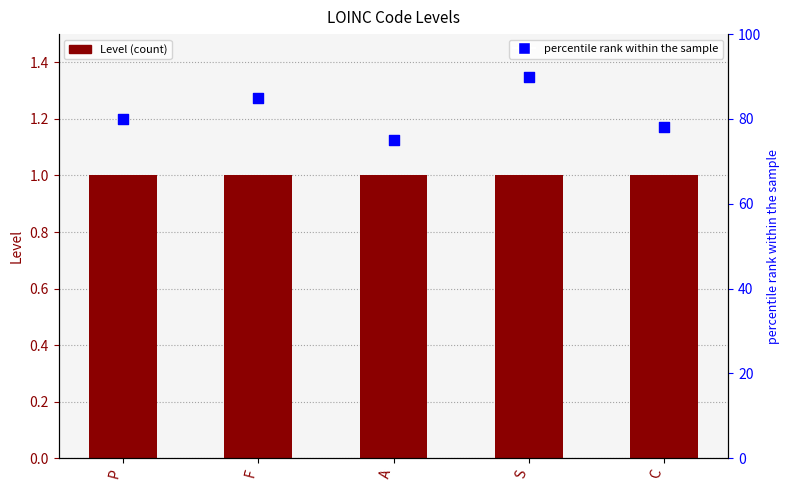

Is the value of percentile rank within the sample at A greater than the value of Level at S?

Yes